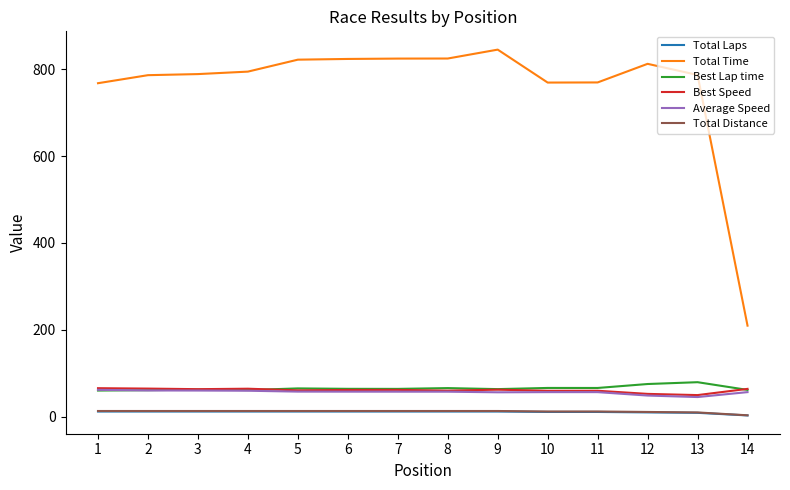

How many values in the Average Speed series are below 57?

6